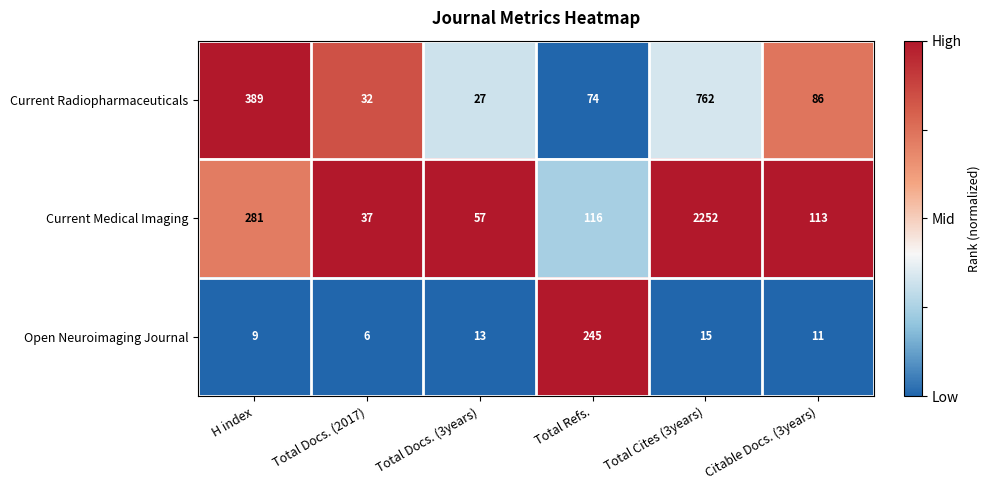

How many data points does each series have?

6